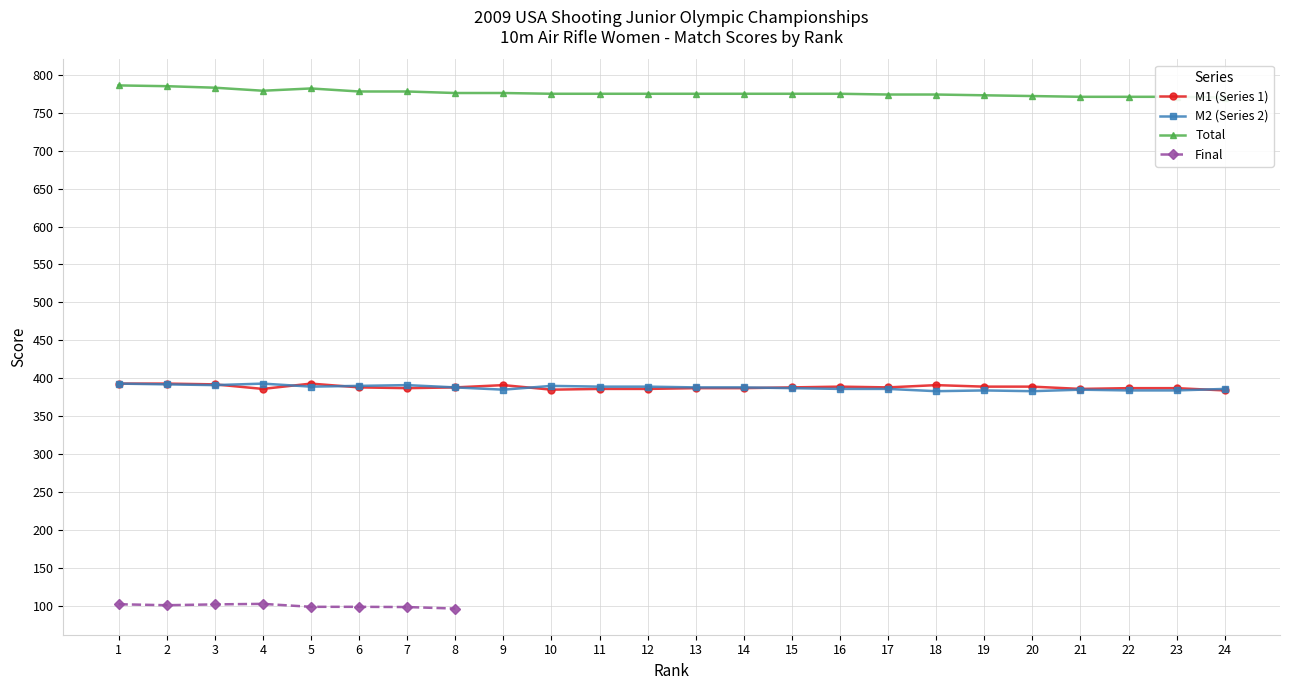

True or false: M1 (Series 1) has more than 0 points higher than both neighbors.

True